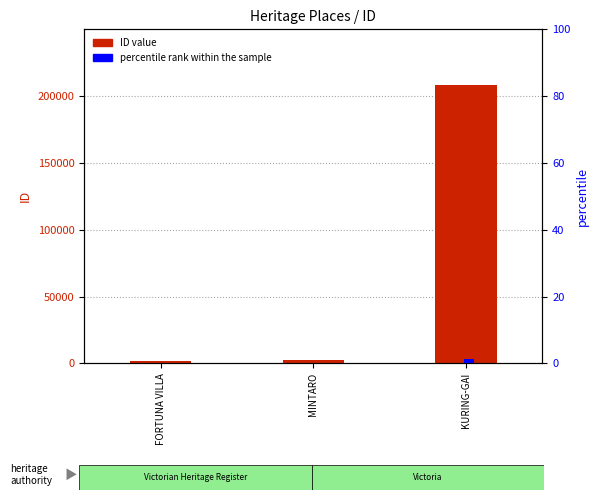

Rank the series by their maximum value, from lowest to highest.

percentile rank within the sample, ID value